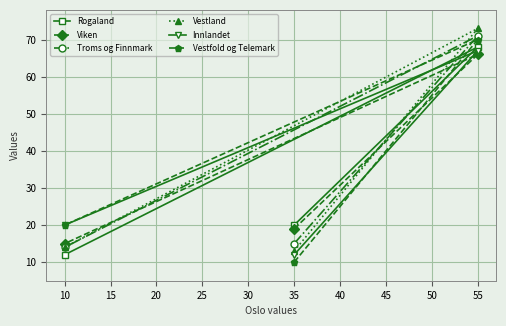

How many values in the Troms og Finnmark series are below 15?

1